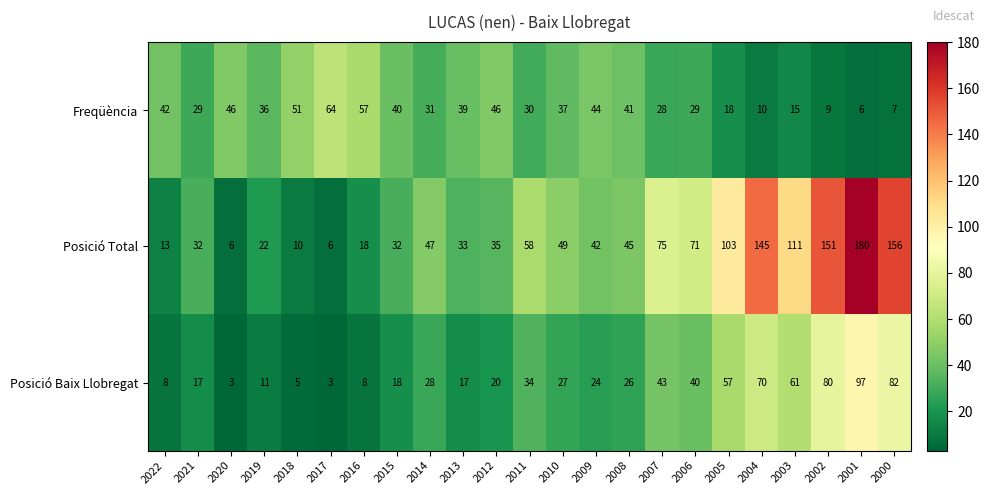

What value does the Posició Baix Llobregat series have at 2004?

70